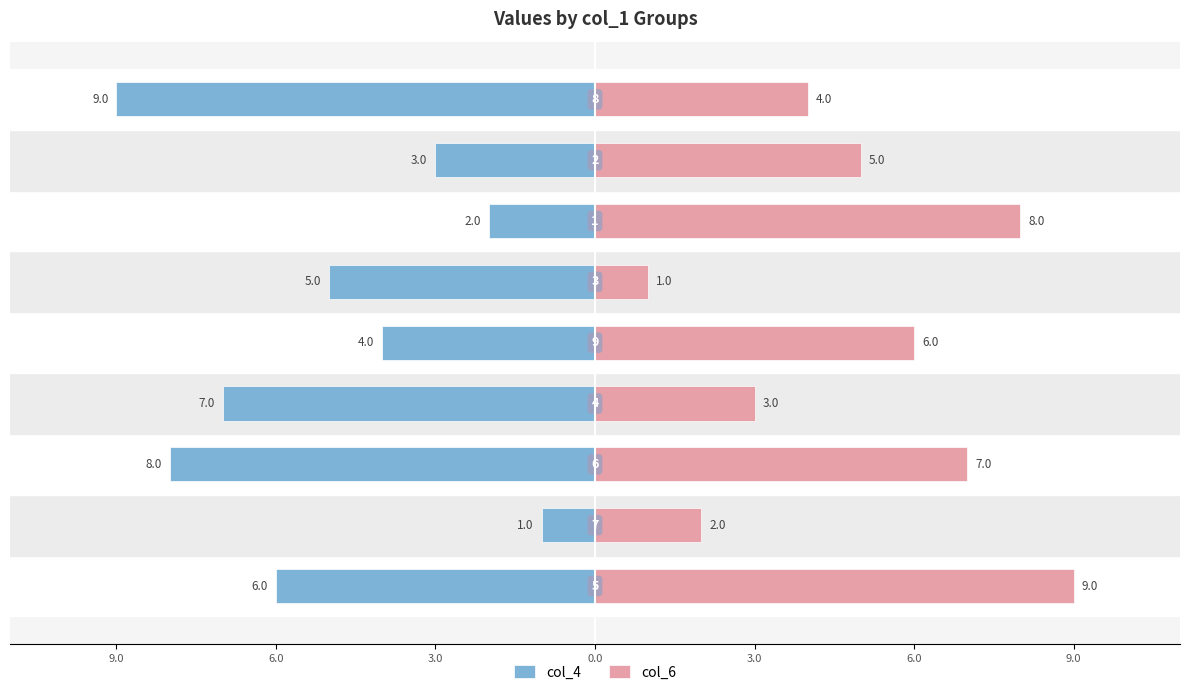

At how many categories does at least one series exceed -3?

9